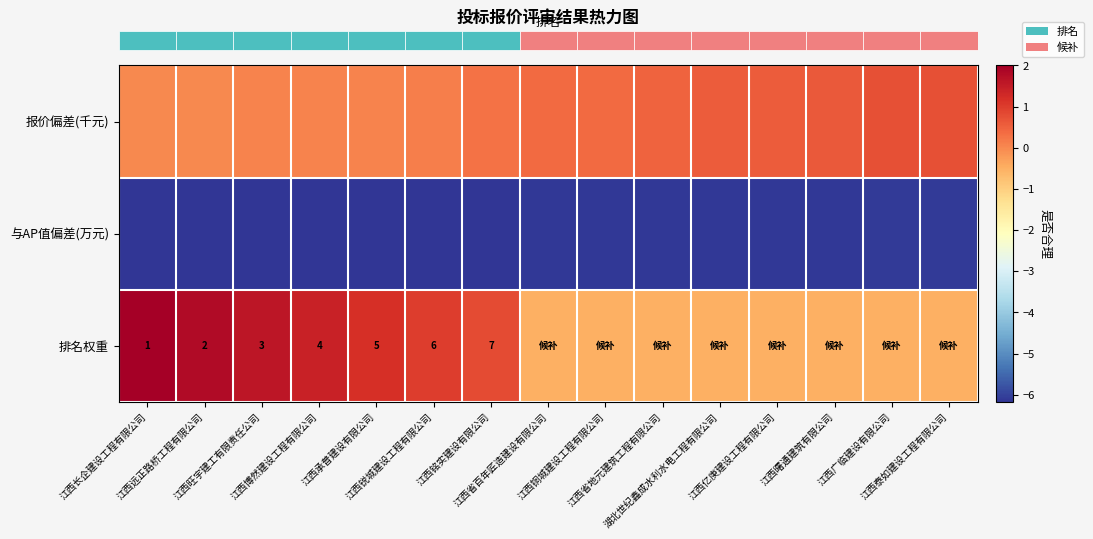

Is it true that row_0 equals 0.5 at 江西省地元建筑工程有限公司?

True